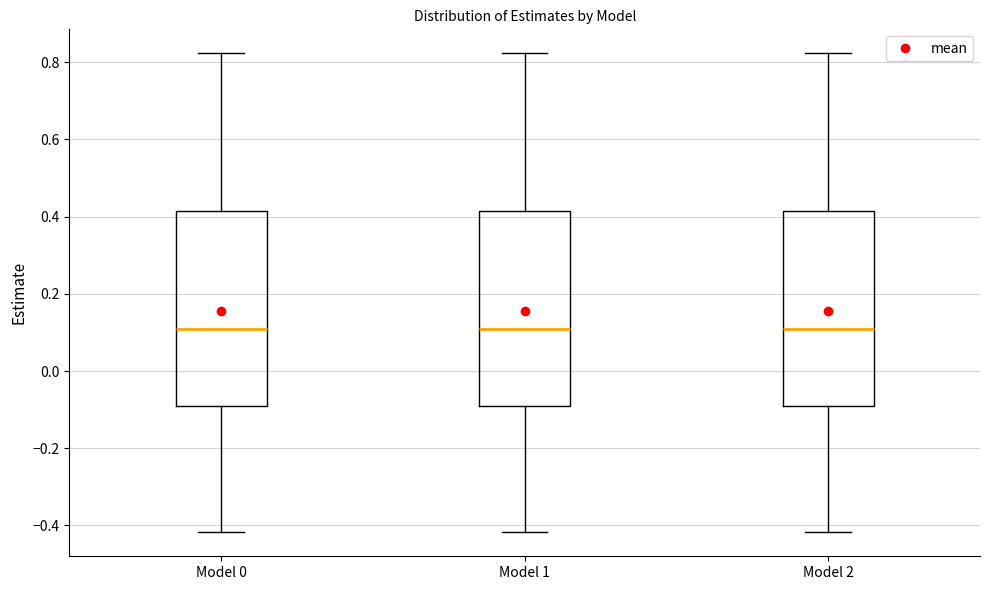

Reading left to right, transcribe this box plot: for each box, give where its median line is, the range the box spans, and where its two whiskers end, as read against the y-axis. The values are not printed on the chart, so give them approximately, as read against the axis.

Model 0: median 0.10, box -0.08 to 0.42, whiskers -0.42 to 0.82
Model 1: median 0.10, box -0.08 to 0.42, whiskers -0.42 to 0.82
Model 2: median 0.10, box -0.08 to 0.42, whiskers -0.42 to 0.82